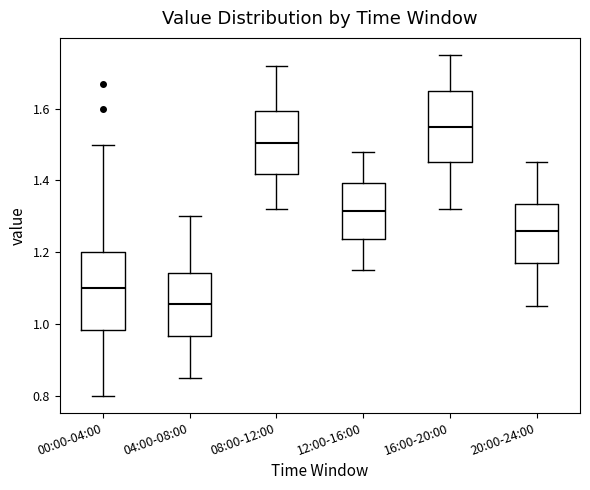

Where is the lower edge of the box for 12:00-16:00 on the y-axis? The values are not printed on the chart, so give them approximately, as read against the axis.

1.24